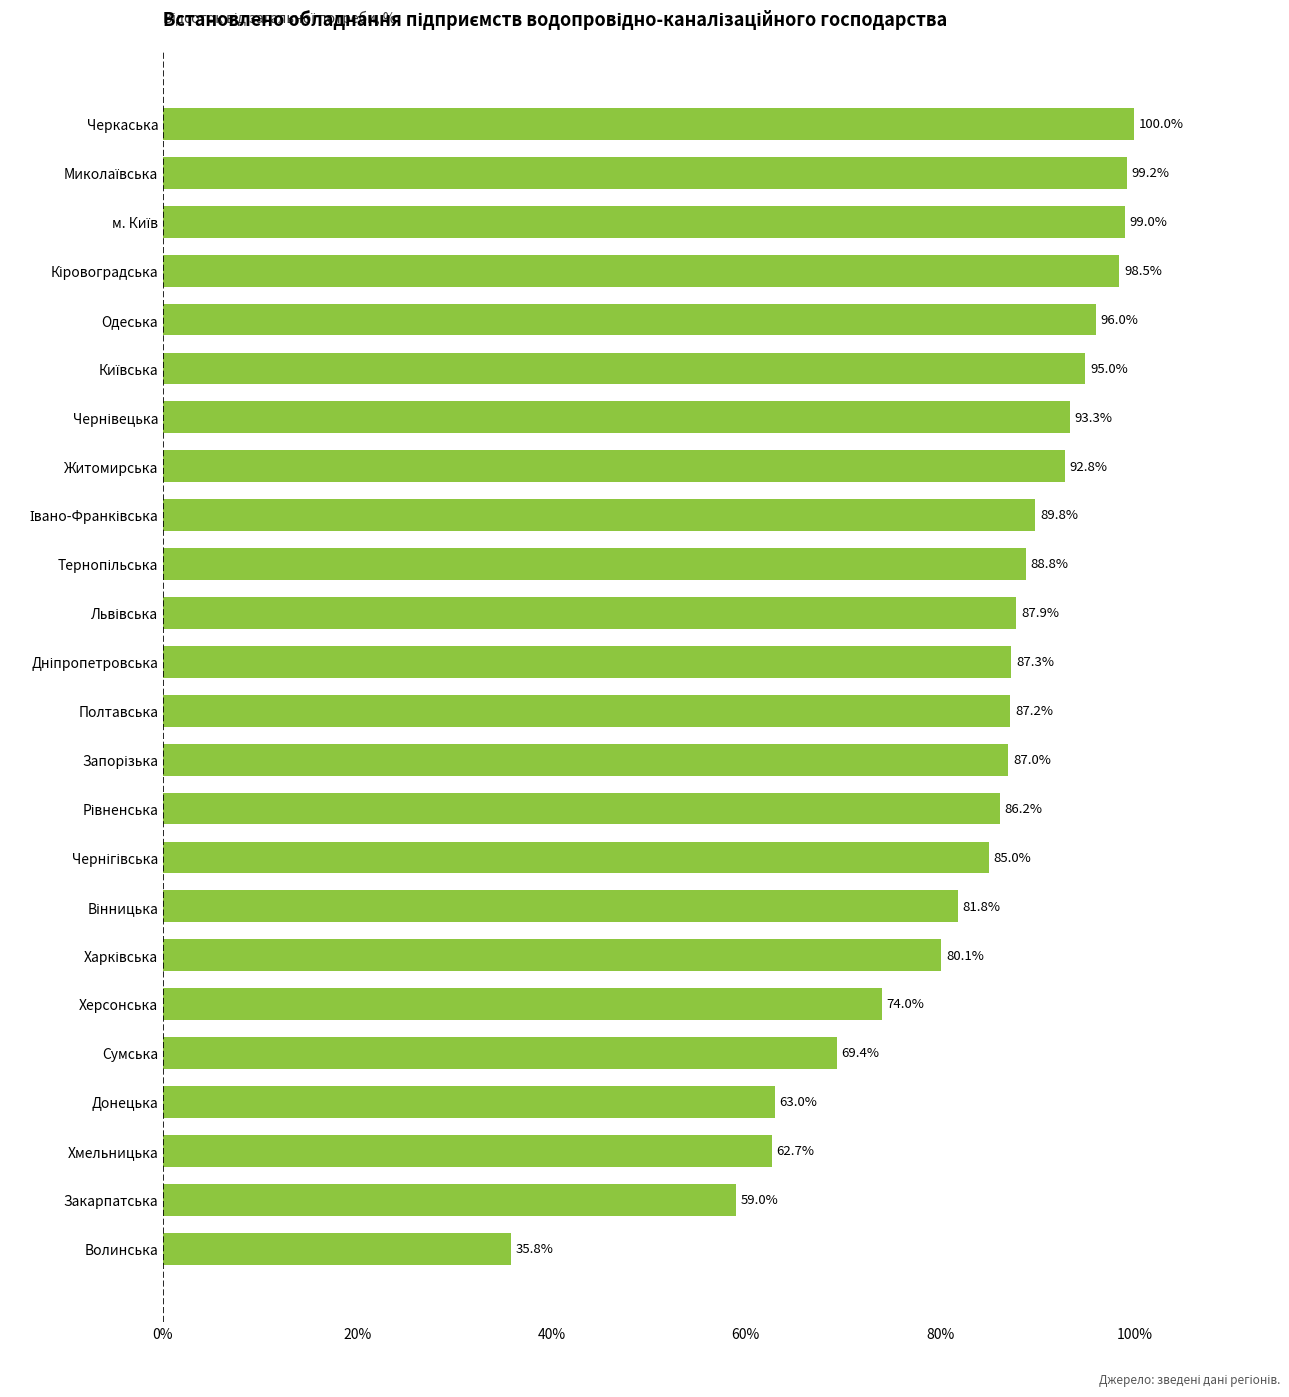

How many data points are less than 87?

10